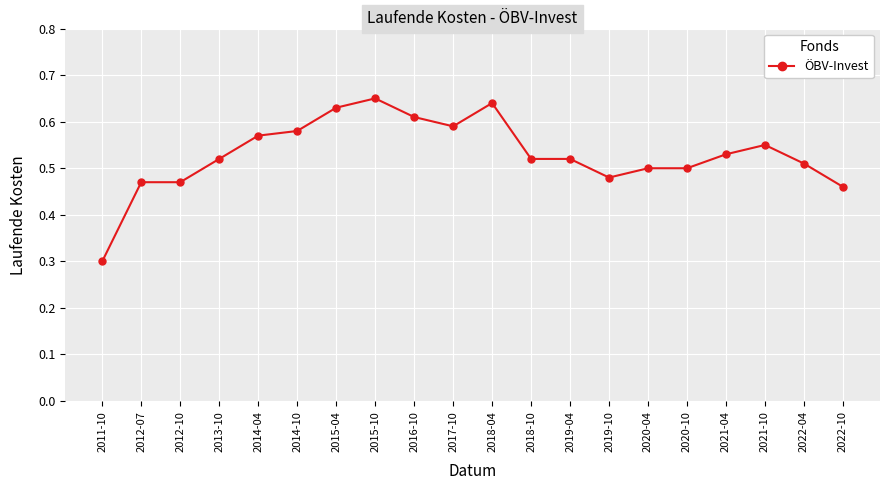

What is the label of the 4th point from the right?

2021-04